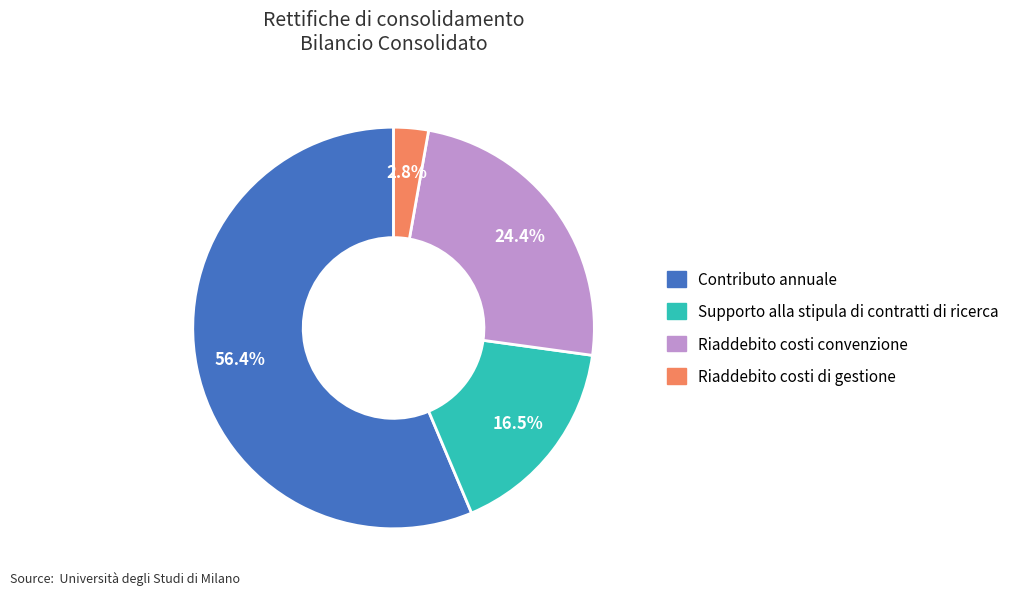

True or false: Contributo annuale accounts for 56% of the total.

True